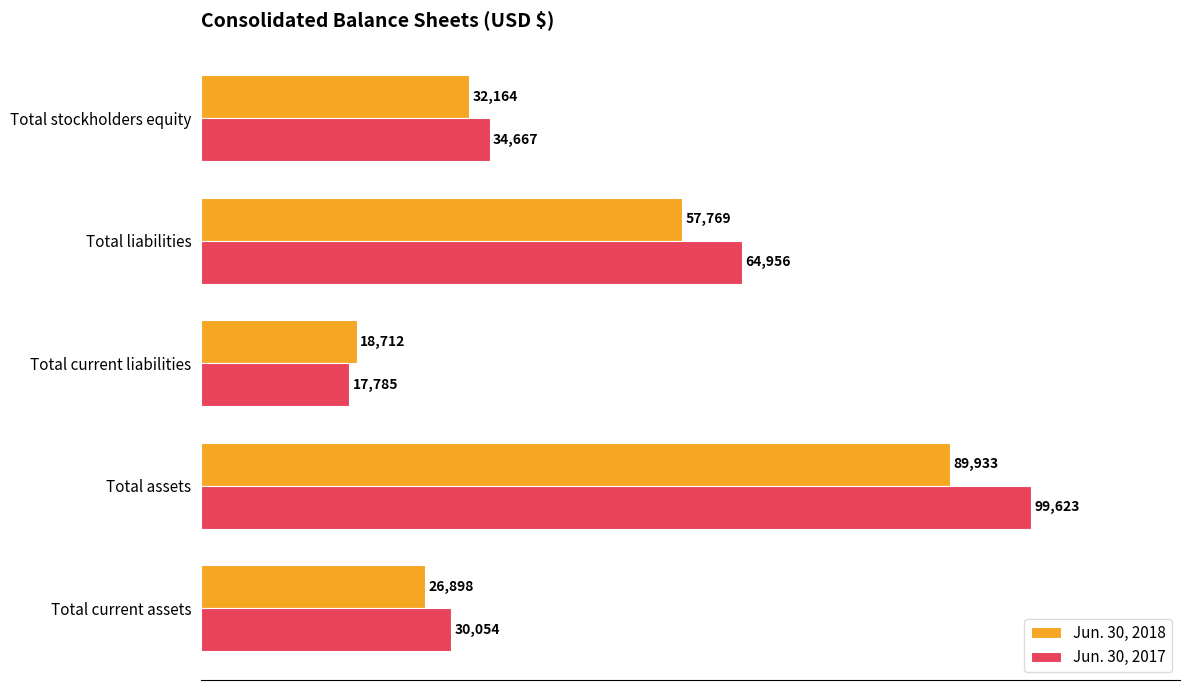

What is the highest value of the Jun. 30, 2017 series?

99623